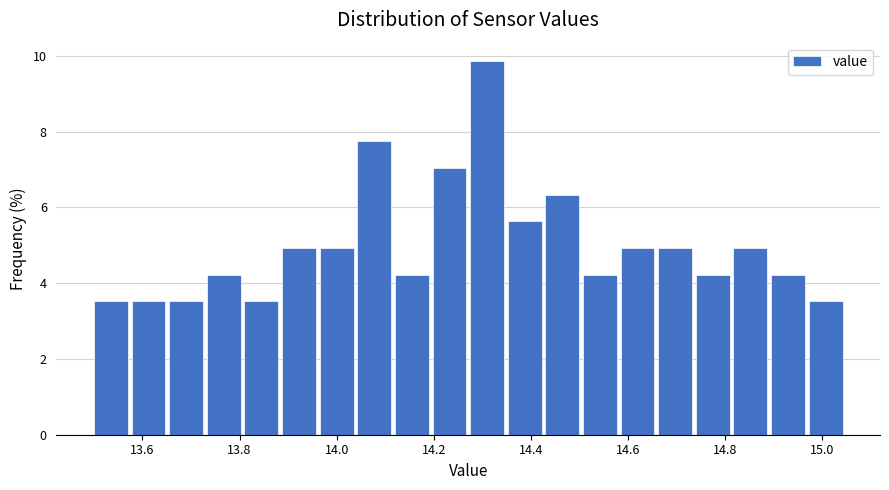

Around what value on the x-axis is the tallest bar? Give the approximate position of its centre, as read against the axis.

14.30